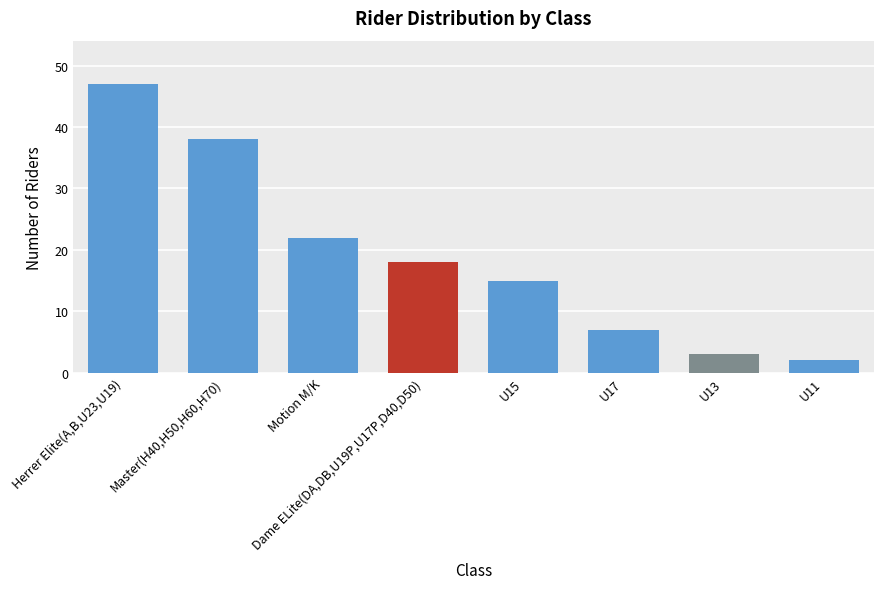

What position from the left is U15?

5